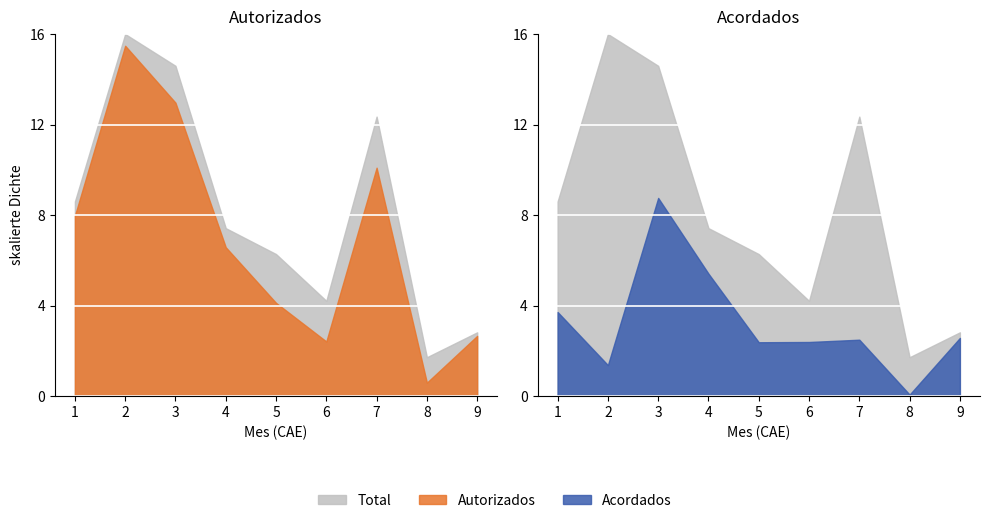

The Autorizados series shows 6 at 5. True or false?

False